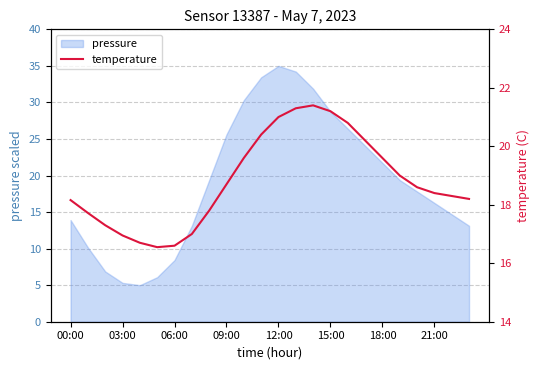

What is the smallest value displayed?

16.6